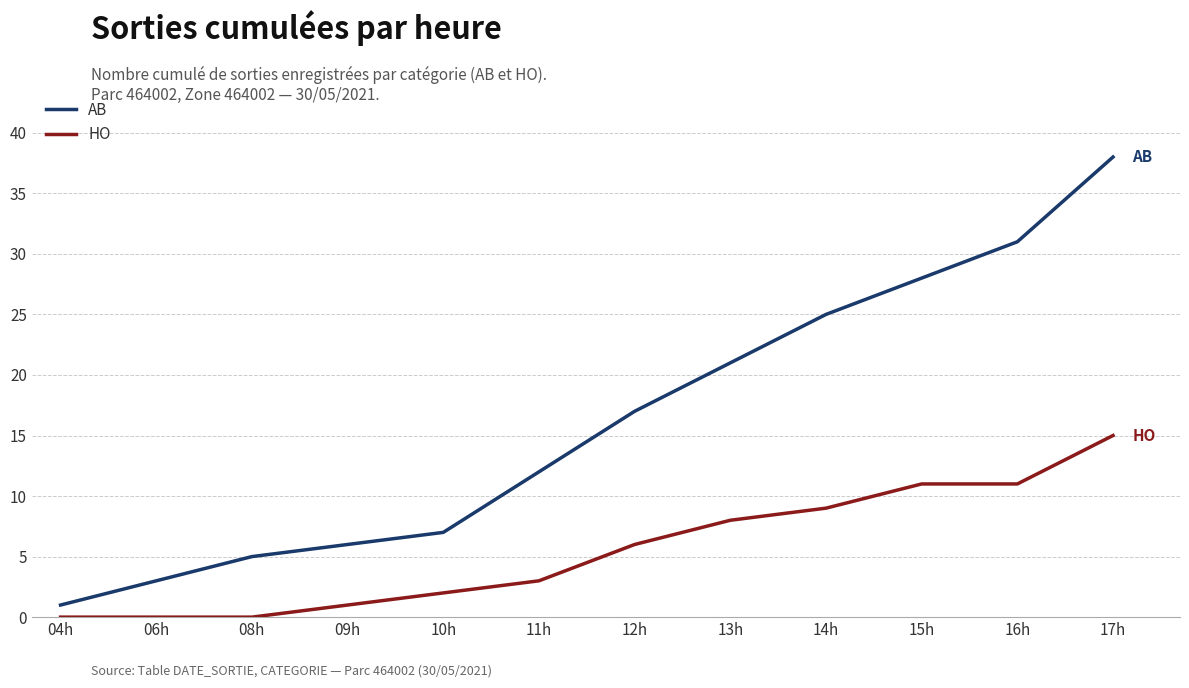

What is the sum of the AB values at 04h and 06h?

4